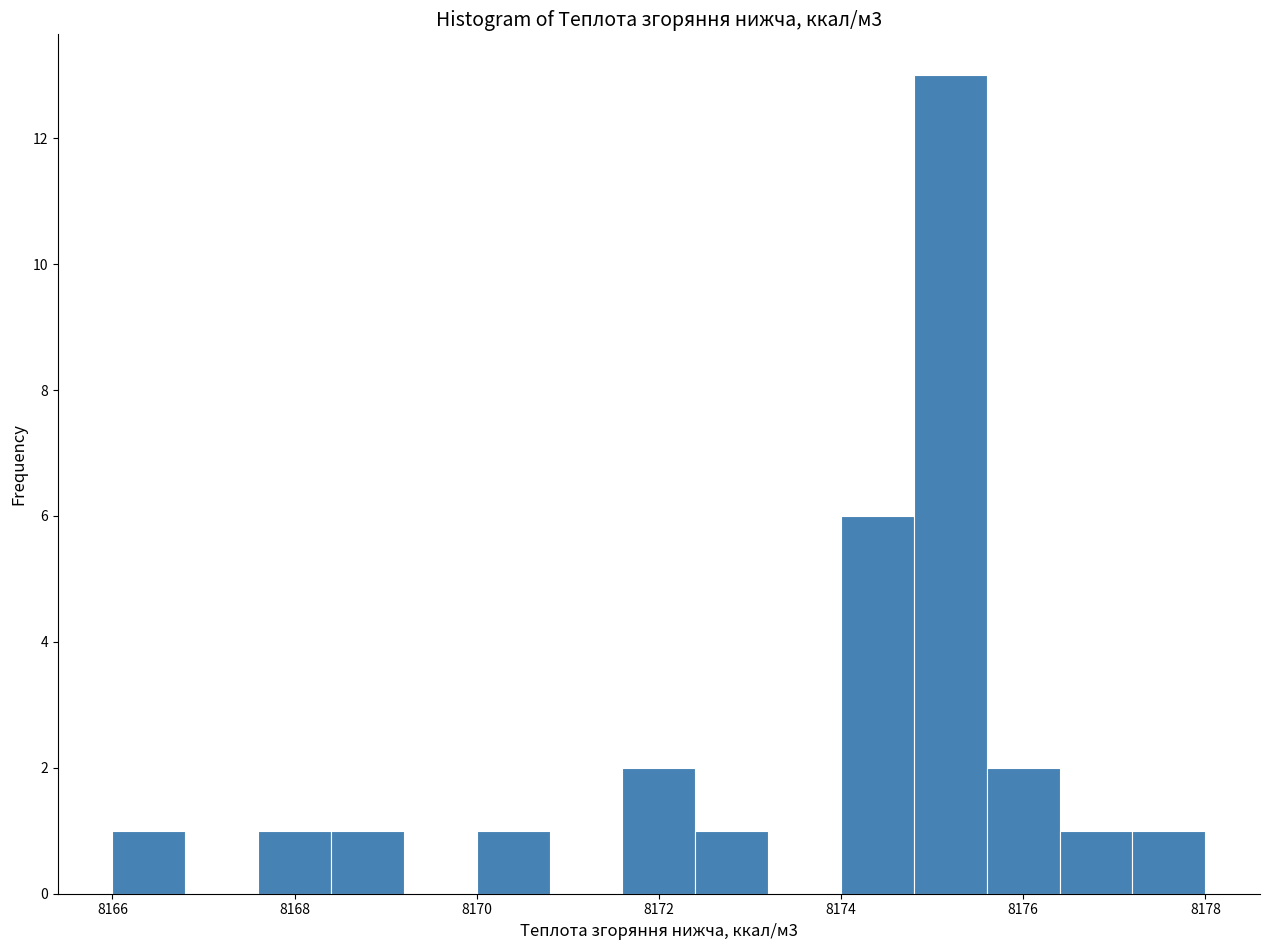

Which range on the x-axis has the tallest bar?

8174.8 to 8175.6